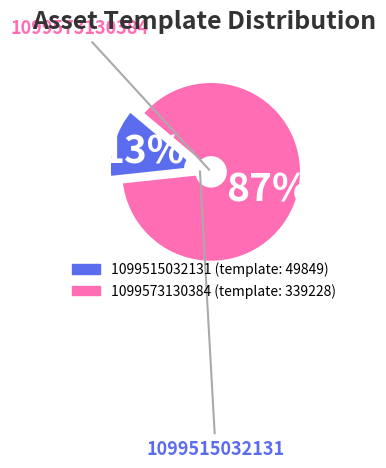

Which category accounts for the majority?

1099573130384